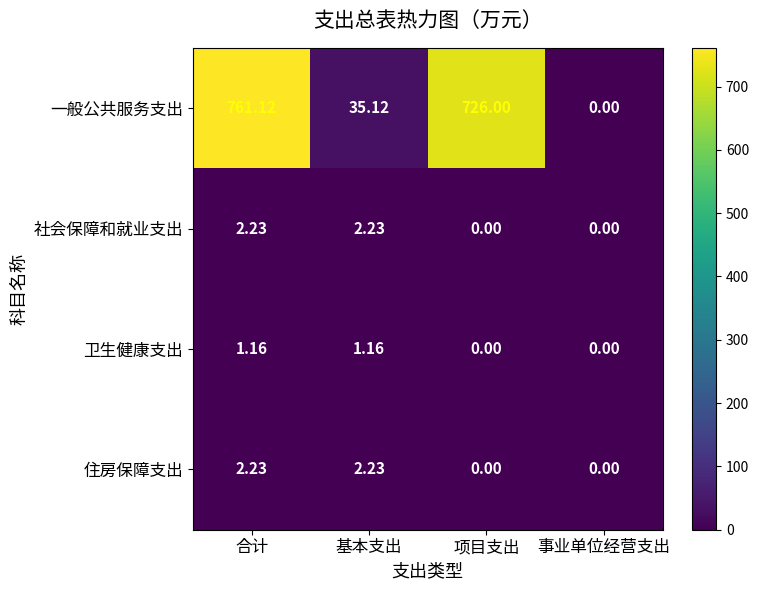

List the labels in order of 一般公共服务支出 value, smallest first.

事业单位经营支出, 基本支出, 项目支出, 合计